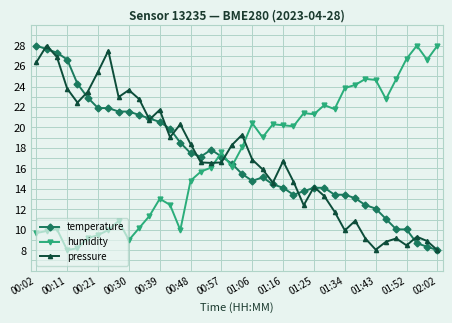

Which series has the largest total across all categories?

humidity